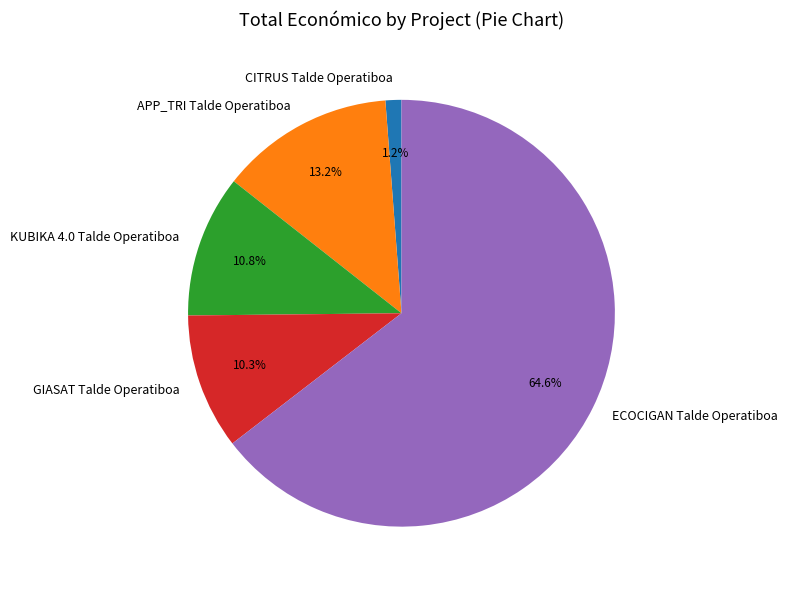

What portion of the pie excludes APP_TRI Talde Operatiboa?

86.8%